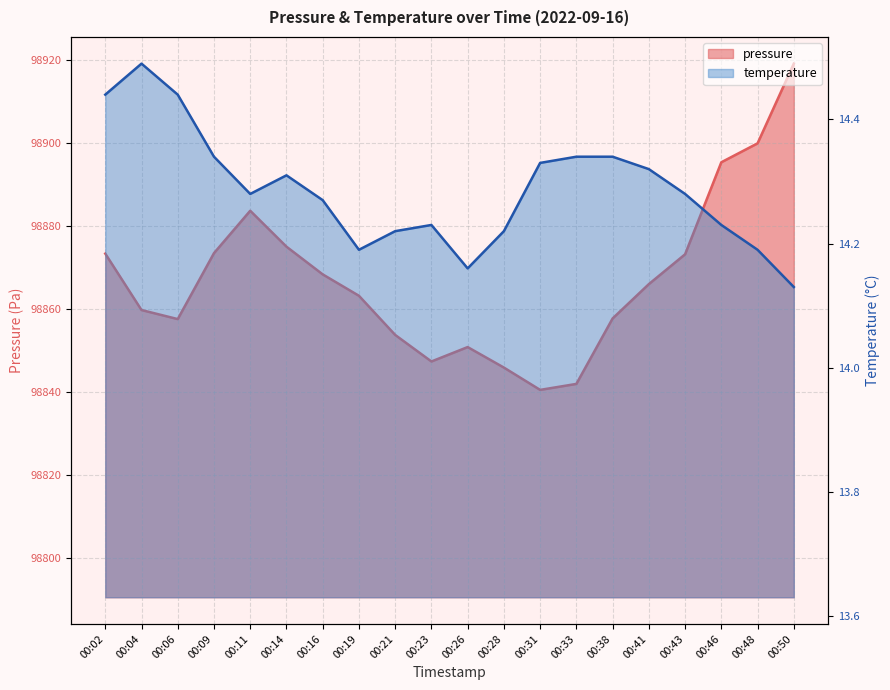

What is the value of the temperature point at the 16th from the left?

14.3